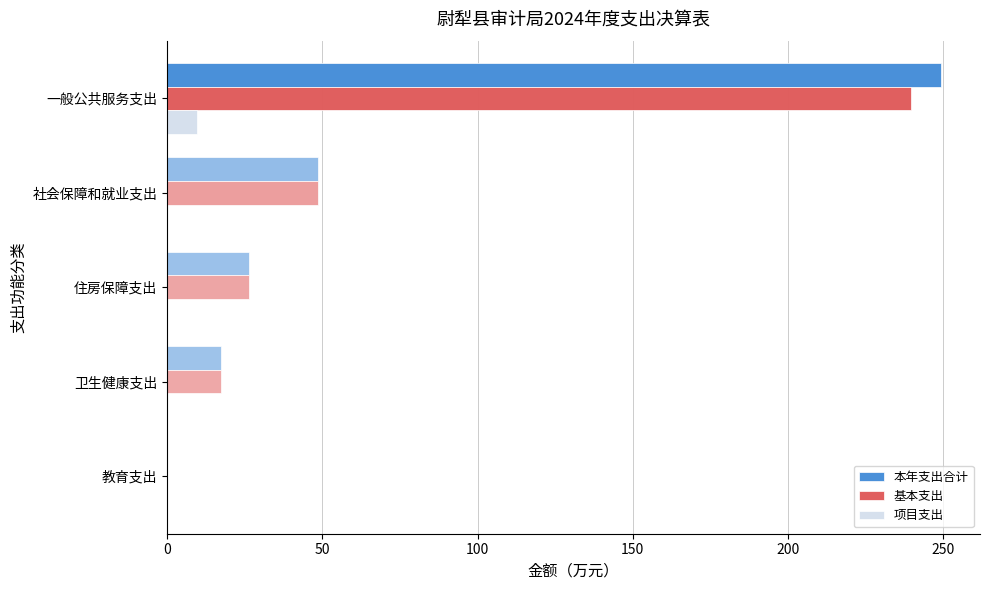

What is the sum of all 项目支出 values?

9.6